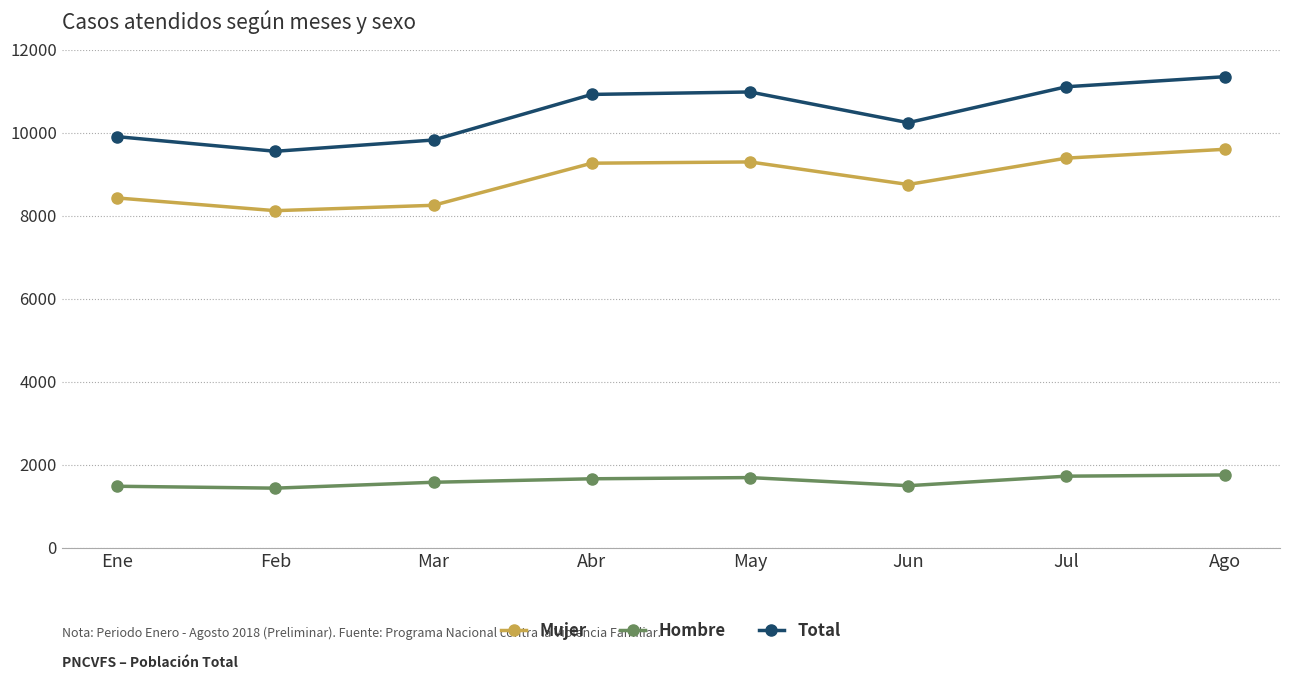

The Total series shows 10244 at Jun. True or false?

True